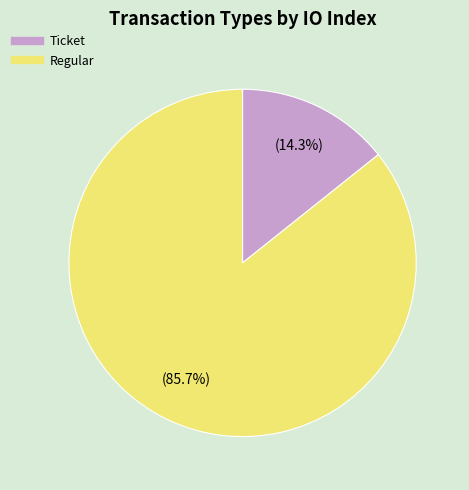

To the nearest percent, what is the average slice percentage?

50%